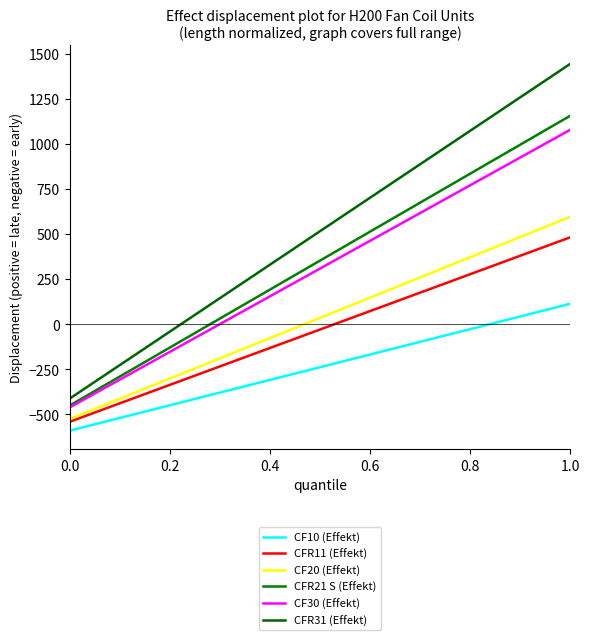

Does the chart display data point markers on the line(s)?

No